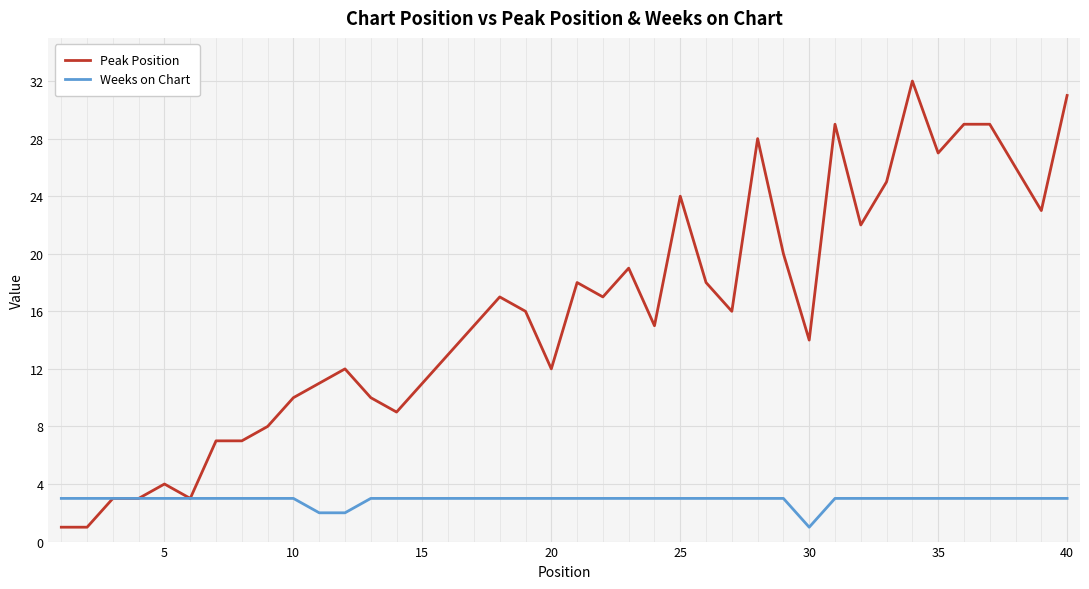

Rank the series by their maximum value, from highest to lowest.

Peak Position, Weeks on Chart